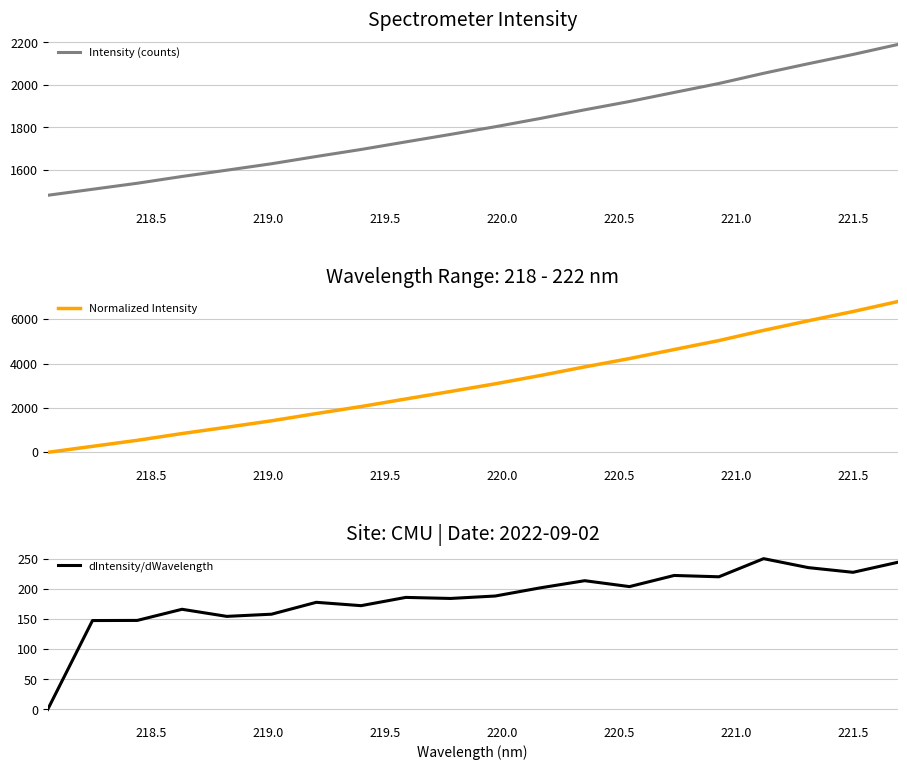

What is the minimum value for Intensity (counts)?

1481.4